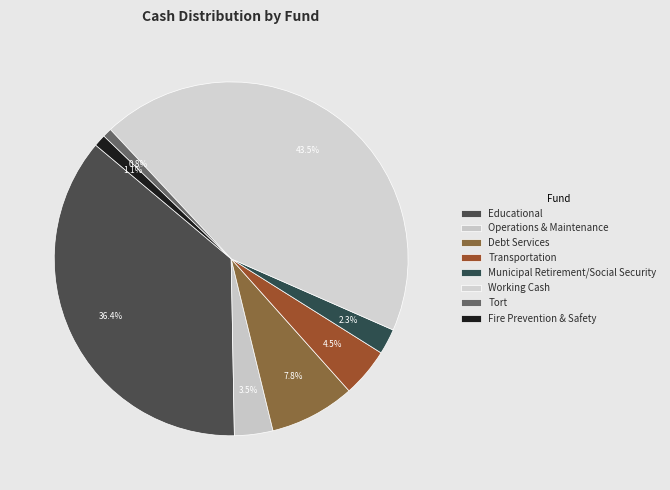

How many segments does this pie chart have?

8